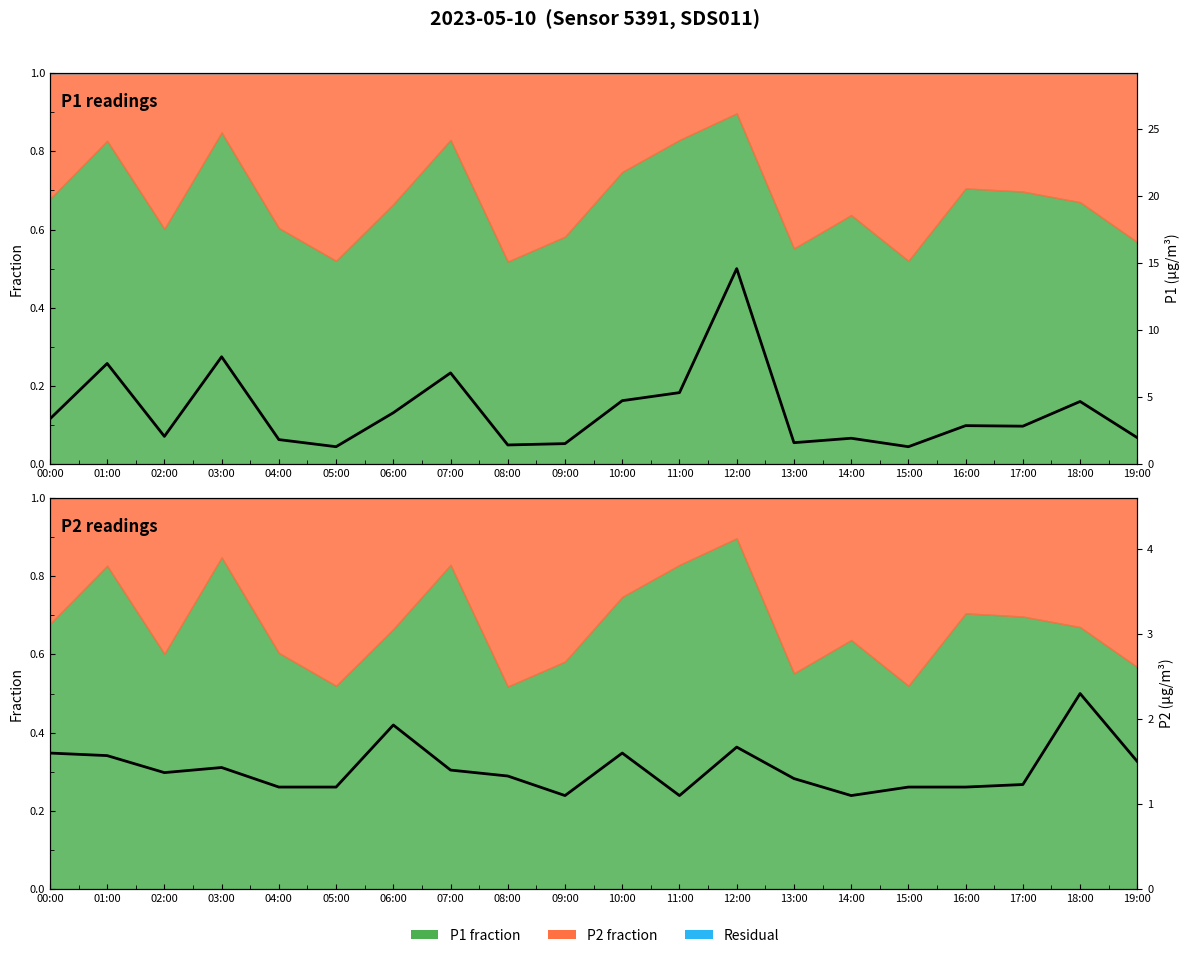

True or false: P1 (µg/m³) and P2 (µg/m³) cross at least once.

False